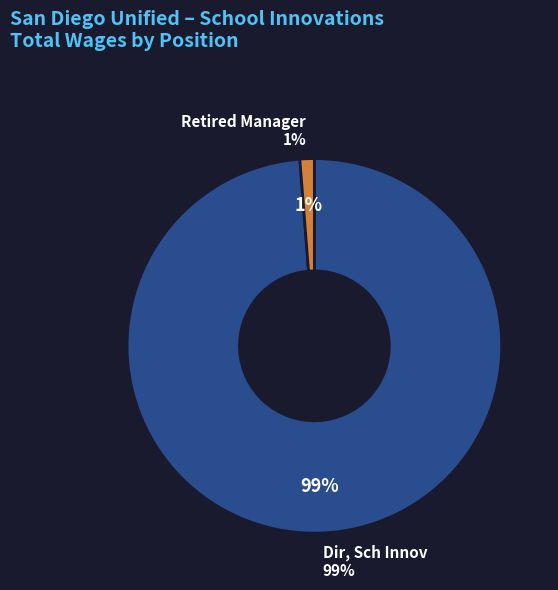

To the nearest percent, what is the average slice percentage?

50%